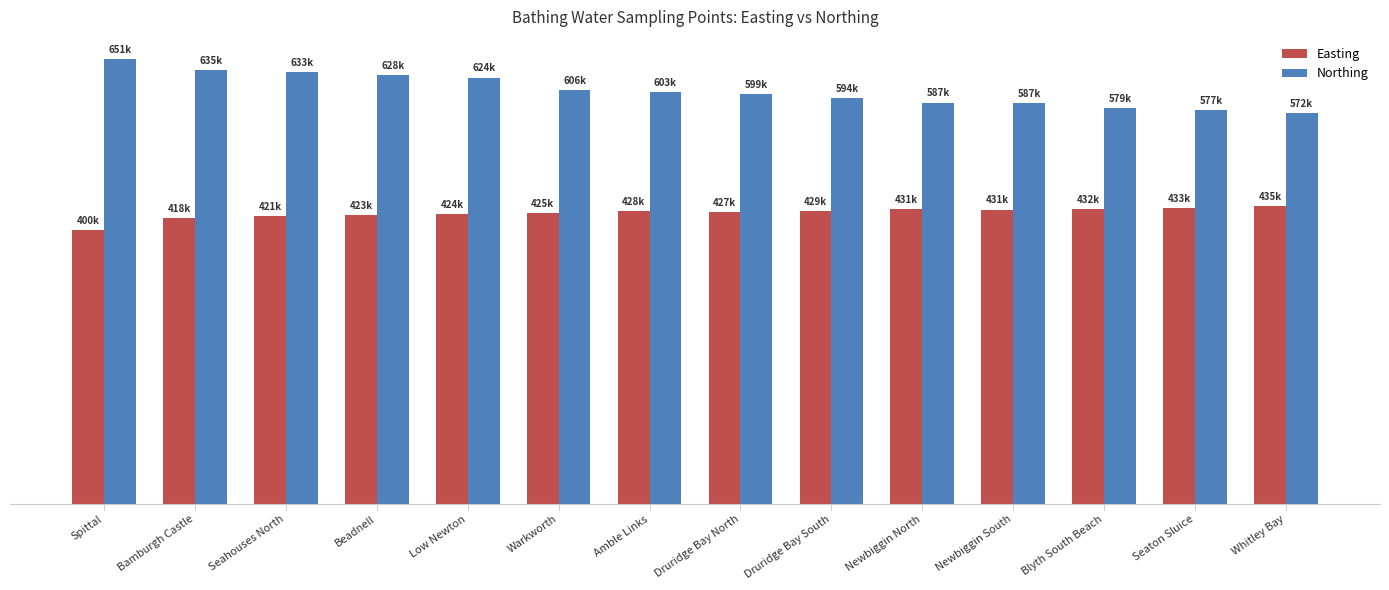

What is the label of the 11th bar from the left?

Newbiggin South